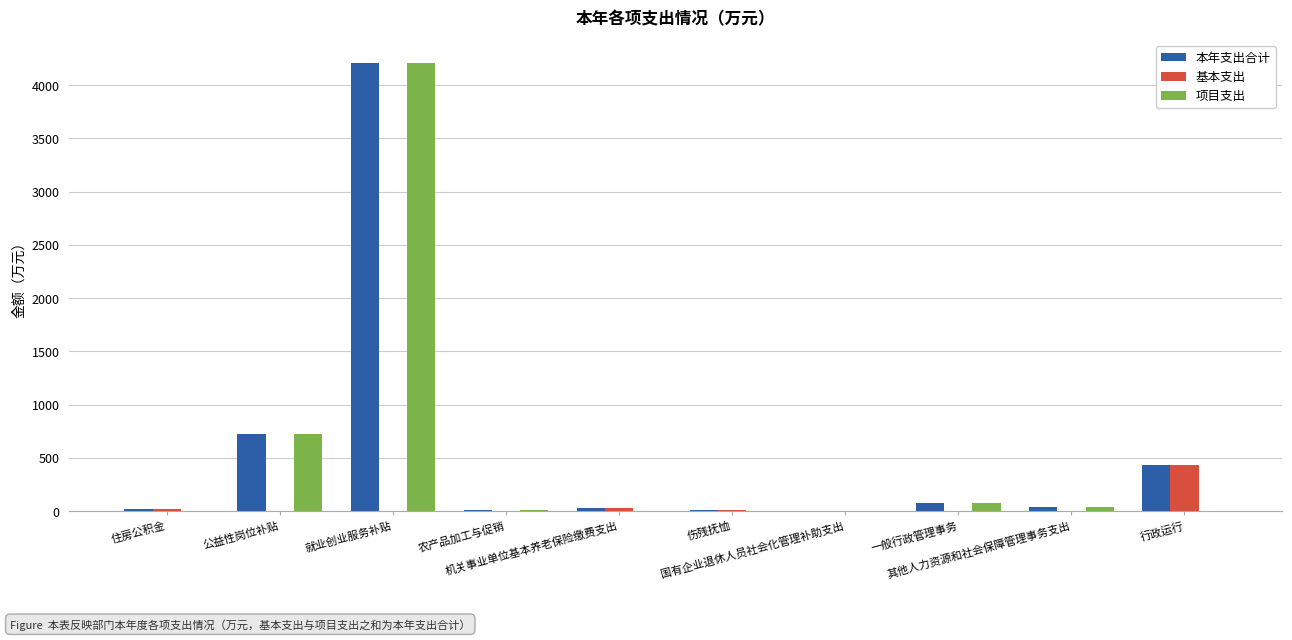

Count the number of data series in this chart.

3